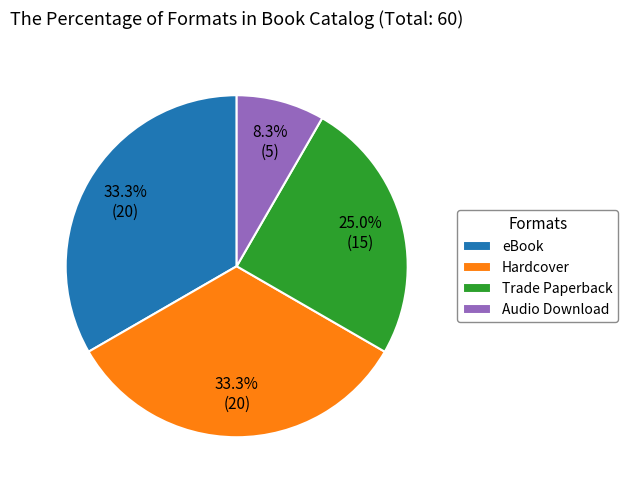

To the nearest percent, what is the average slice percentage?

25%